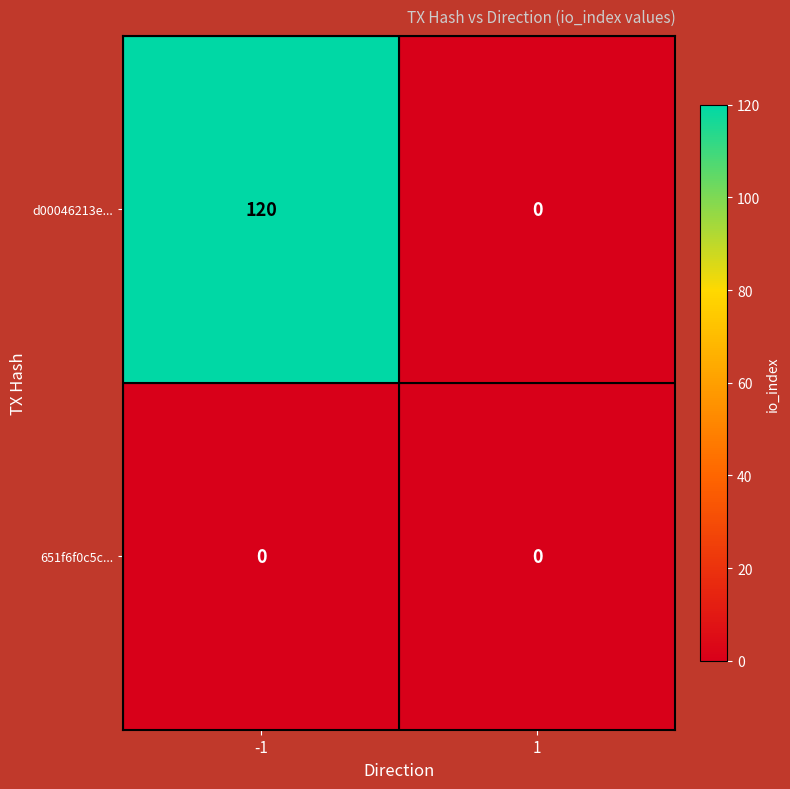

At how many categories does at least one series exceed 58?

1